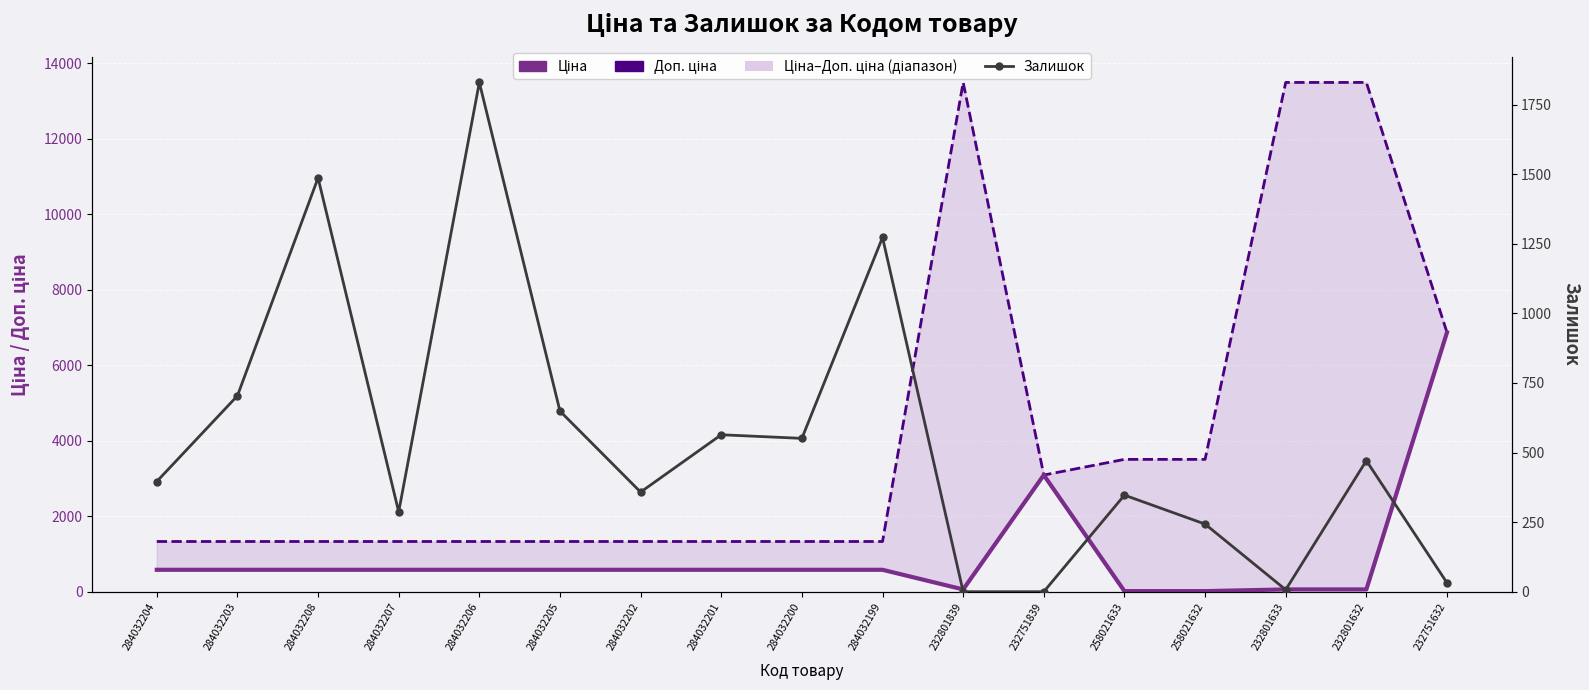

Is this an area chart (filled region under the line)?

No